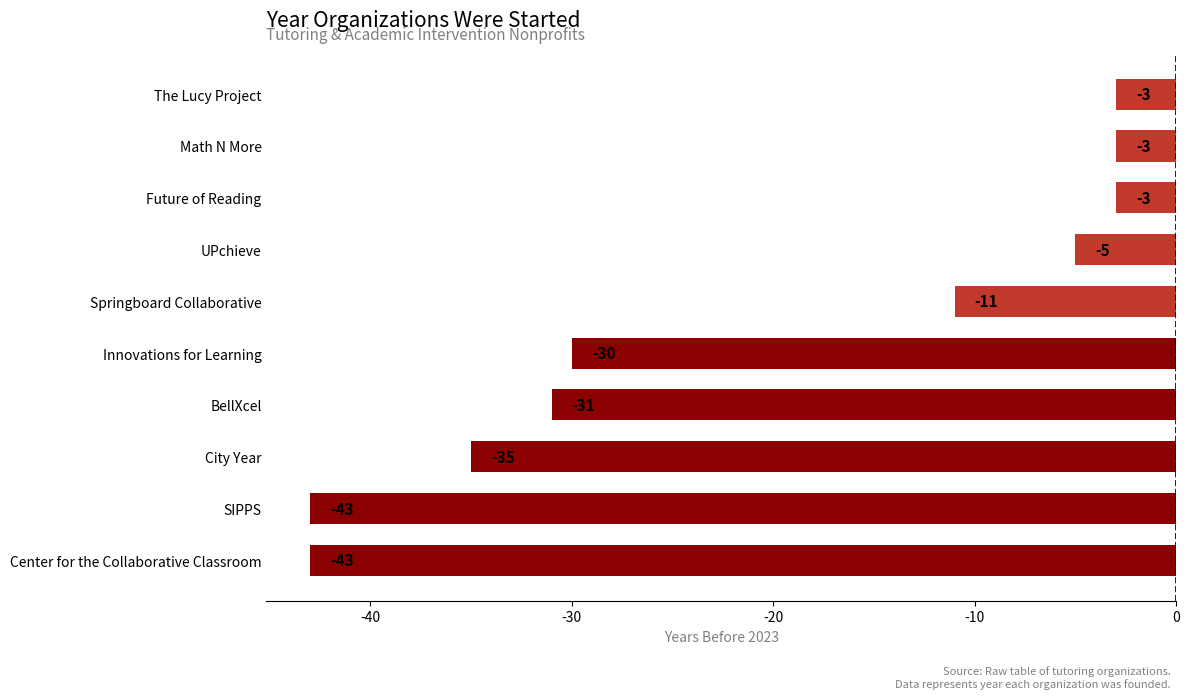

What is the change in value from UPchieve to The Lucy Project?

+2